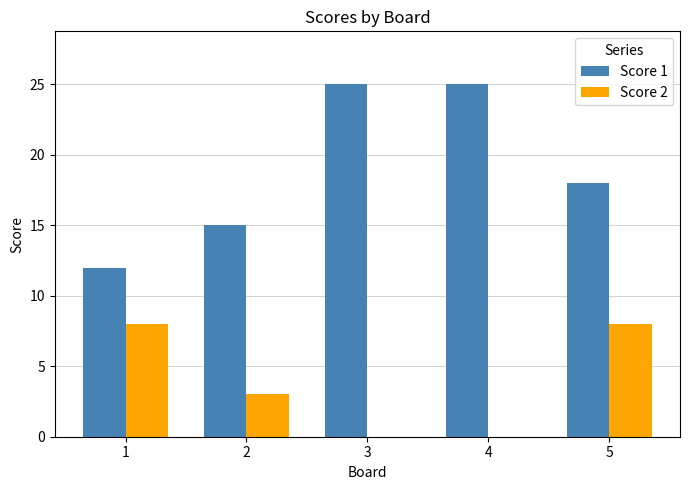

What is the sum of all Score 2 values?

19